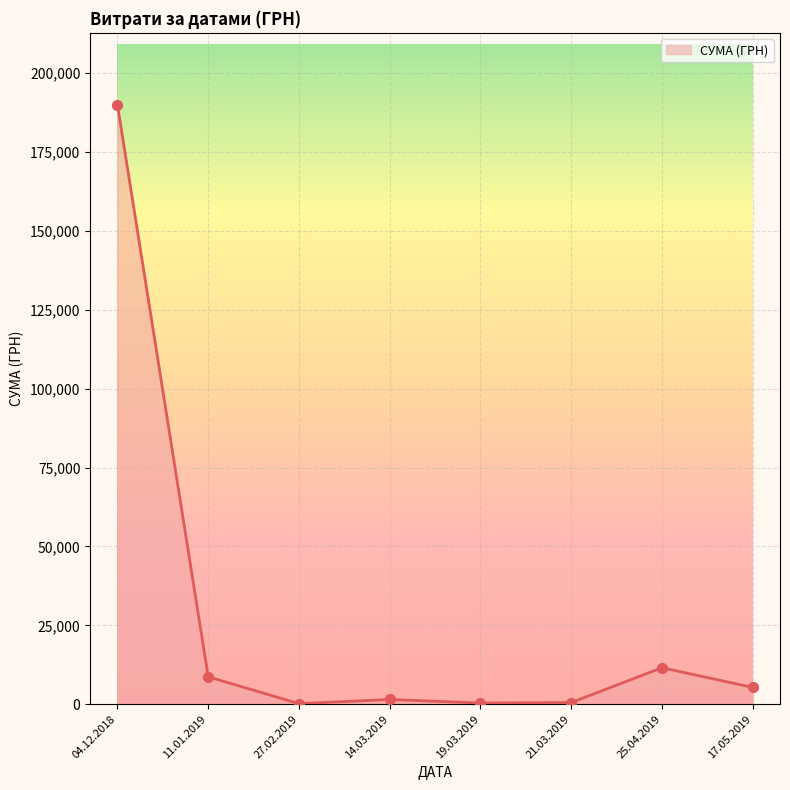

Approximately how many times larger is the value at 25.04.2019 compared to 11.01.2019?

1.3